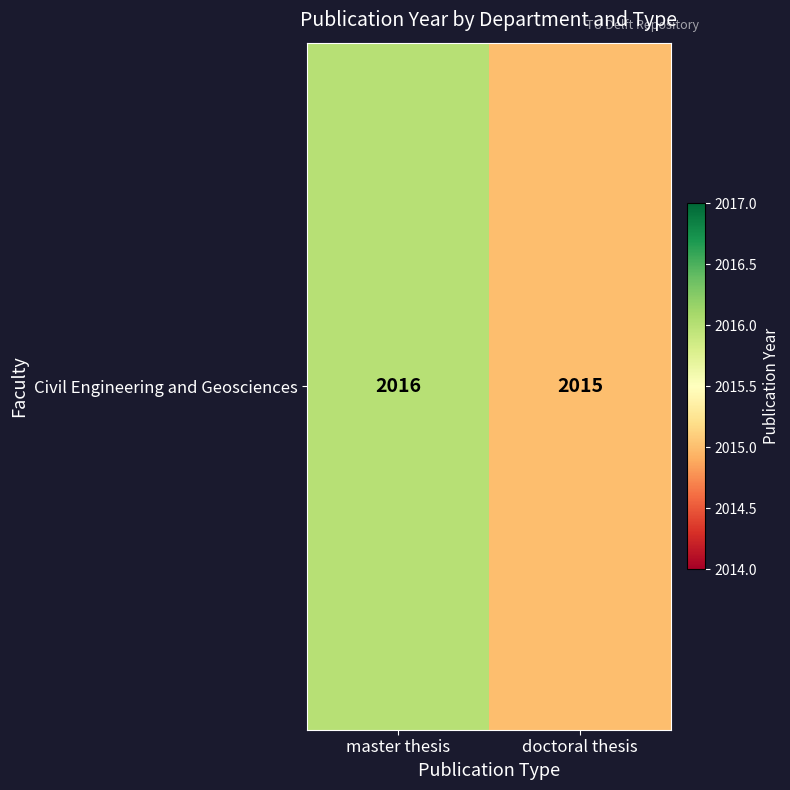

What is the ratio of the value at master thesis to the value at doctoral thesis?

1.0